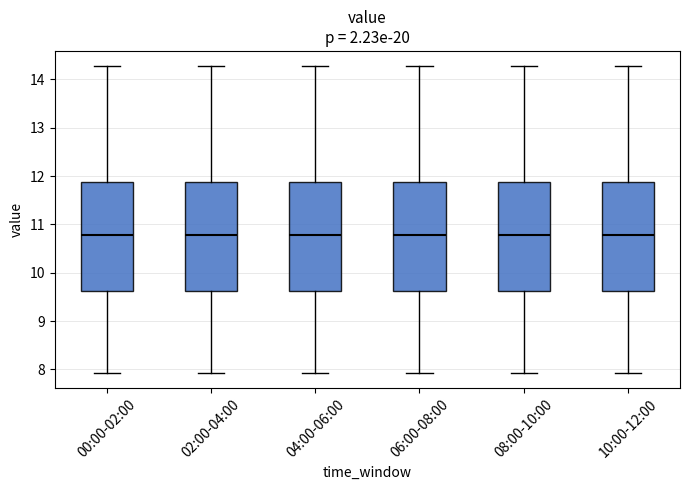

Reading left to right, transcribe this box plot: for each box, give where its median line is, the range the box spans, and where its two whiskers end, as read against the y-axis. The values are not printed on the chart, so give them approximately, as read against the axis.

00:00-02:00: median 10.8, box 9.6 to 11.9, whiskers 7.9 to 14.3
02:00-04:00: median 10.8, box 9.6 to 11.9, whiskers 7.9 to 14.3
04:00-06:00: median 10.8, box 9.6 to 11.9, whiskers 7.9 to 14.3
06:00-08:00: median 10.8, box 9.6 to 11.9, whiskers 7.9 to 14.3
08:00-10:00: median 10.8, box 9.6 to 11.9, whiskers 7.9 to 14.3
10:00-12:00: median 10.8, box 9.6 to 11.9, whiskers 7.9 to 14.3